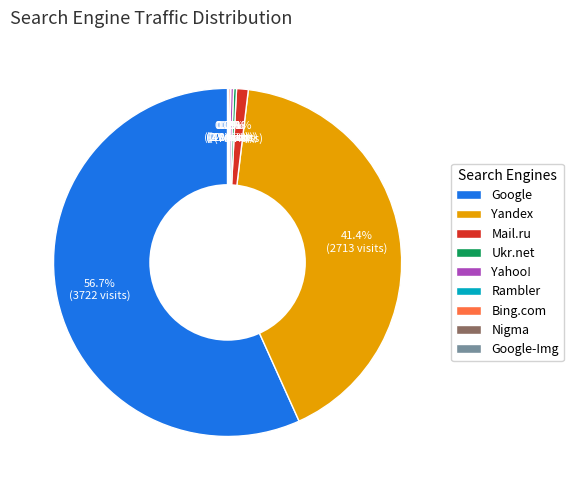

How much of the chart is everything except Yandex?

58.6%